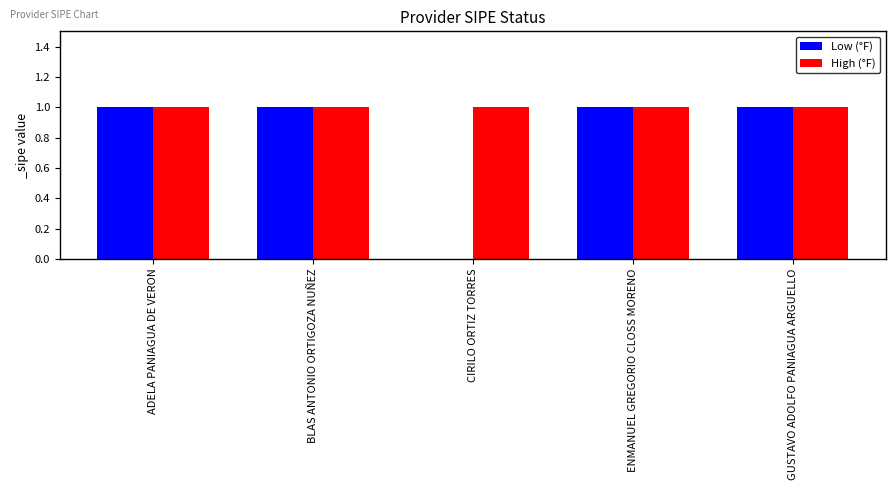

Between CIRILO ORTIZ TORRES and GUSTAVO ADOLFO PANIAGUA ARGUELLO, which series saw the biggest shift?

Low (°F)